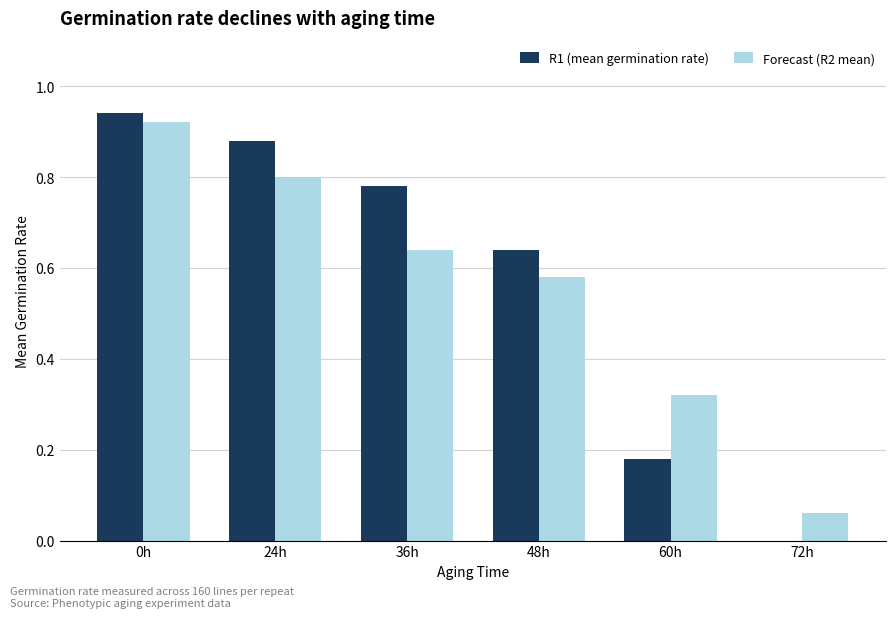

Is it true that Forecast (R2 mean) equals 0.5 at 24h?

False